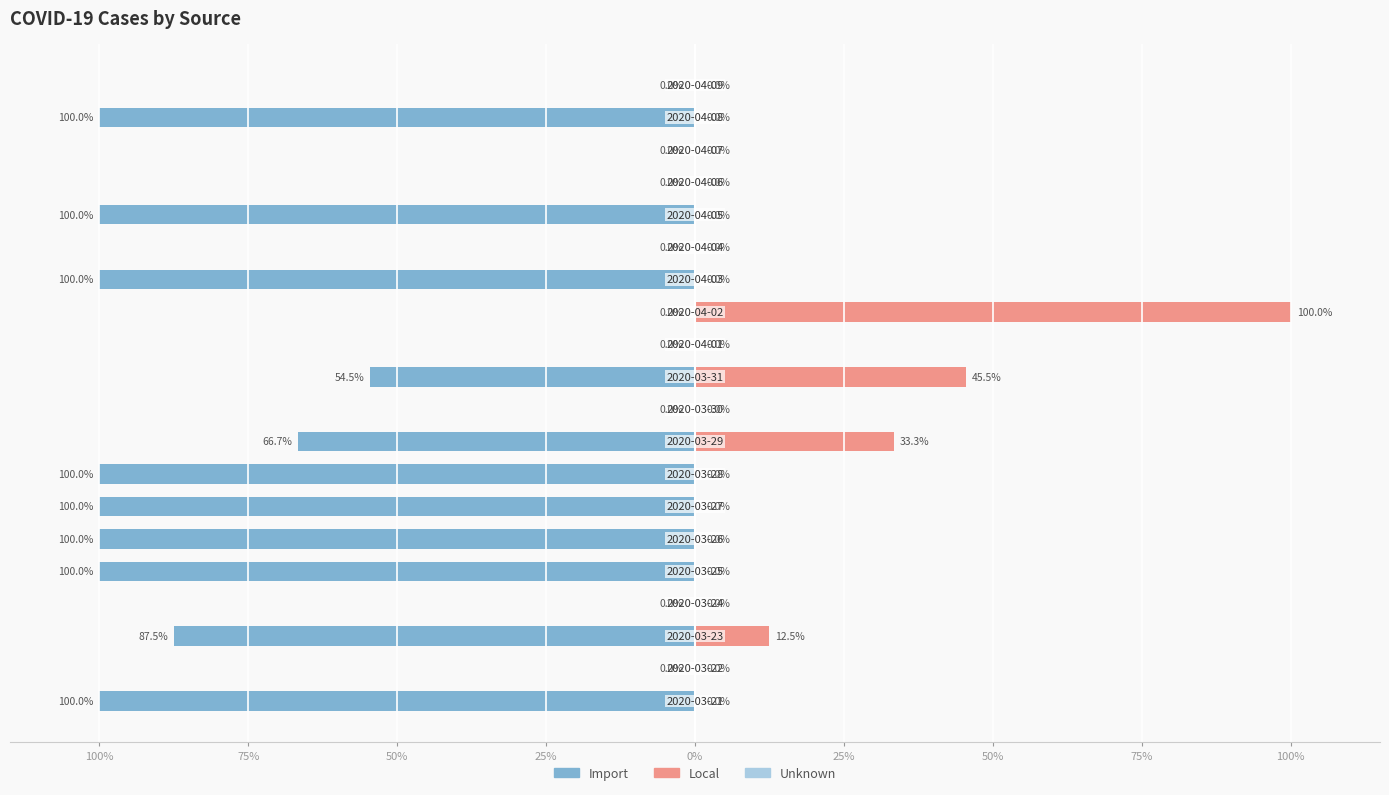

How many groups of bars are there?

20